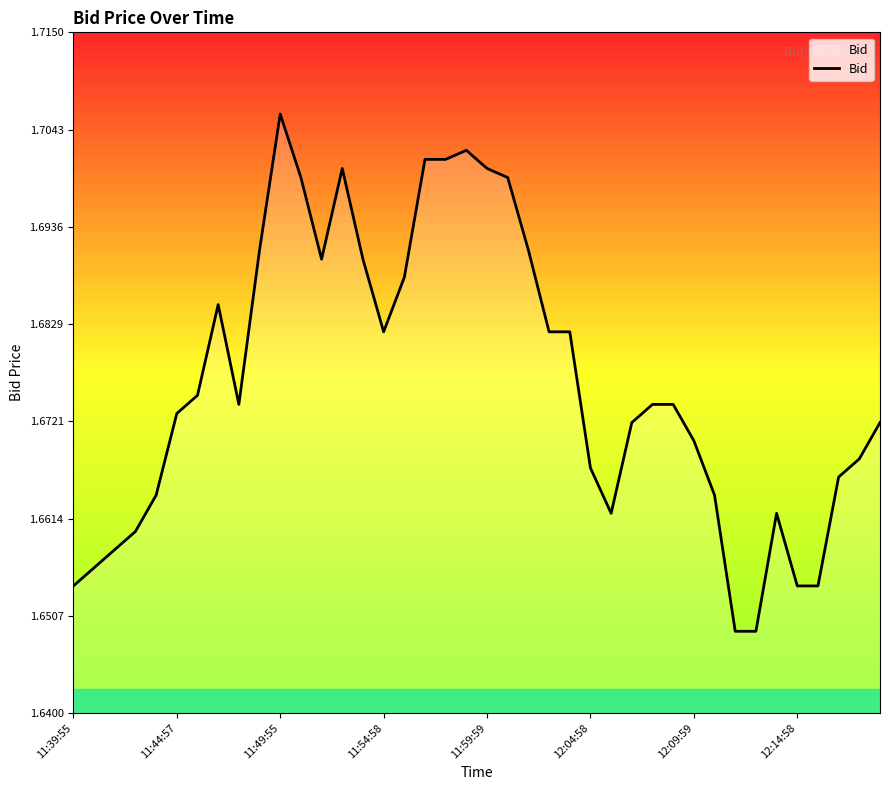

At which category does the chart reach its peak across all series?

11:49:55